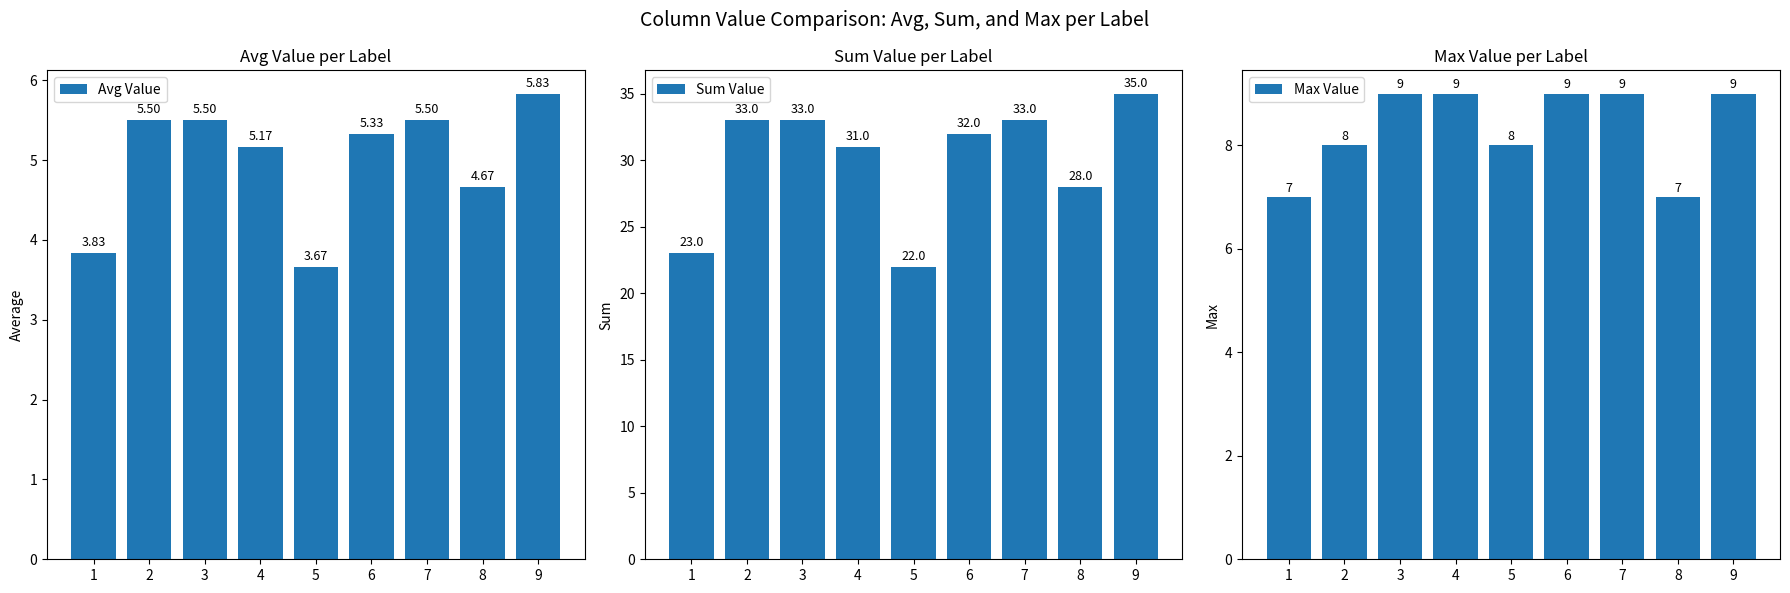

Which series has the largest total across all categories?

Sum Value